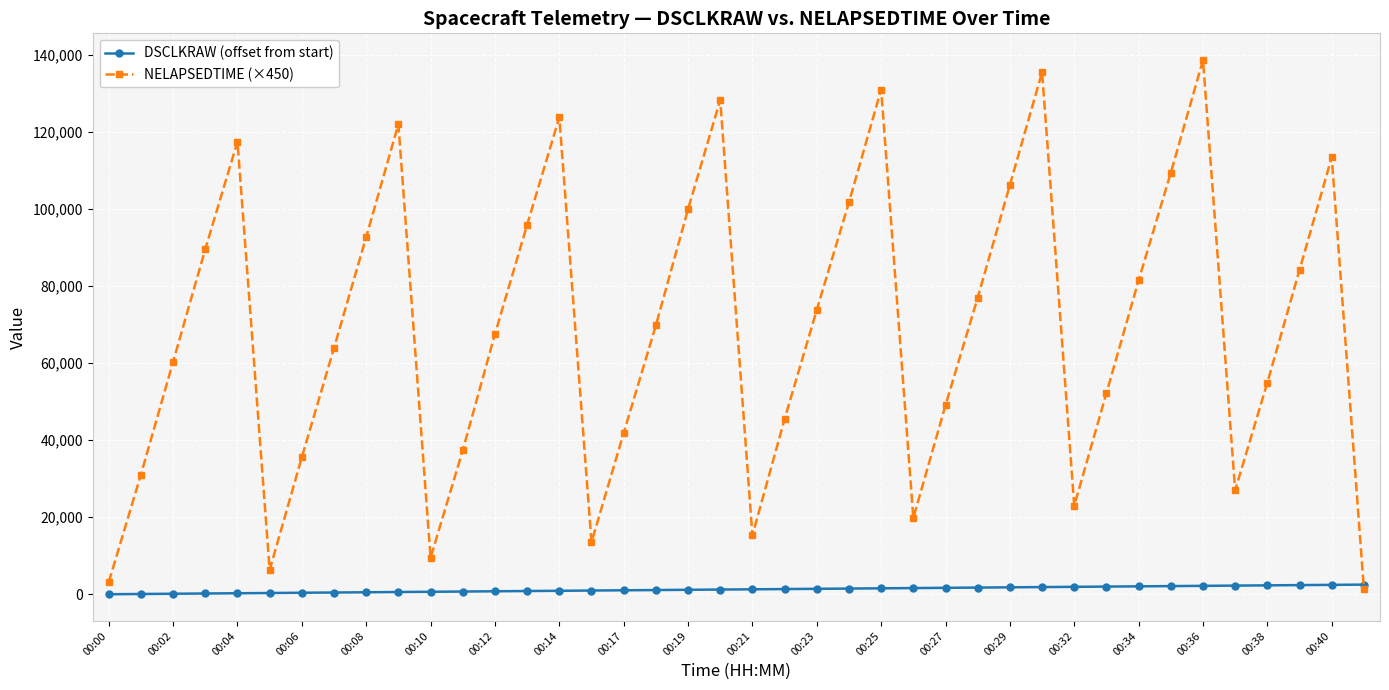

Which series ends up on top after the final intersection of DSCLKRAW (offset from start) and NELAPSEDTIME (×450)?

DSCLKRAW (offset from start)